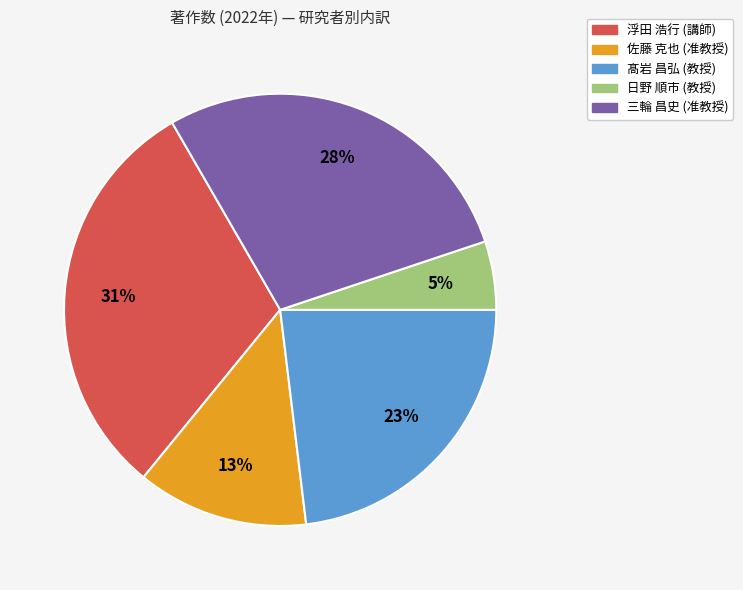

Count the number of slices in the pie.

5